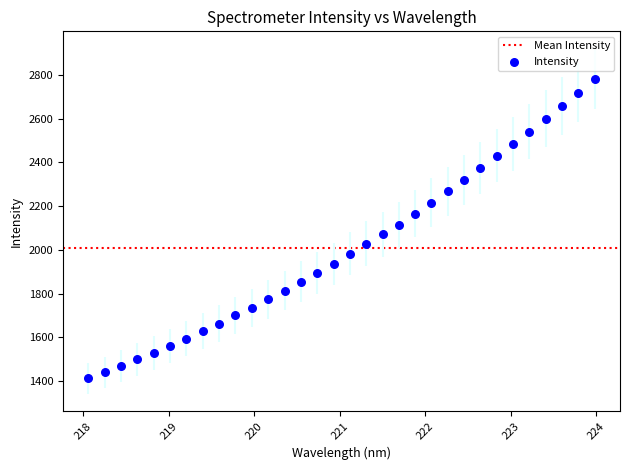

What is the range of X values (max minus min)?

5.9